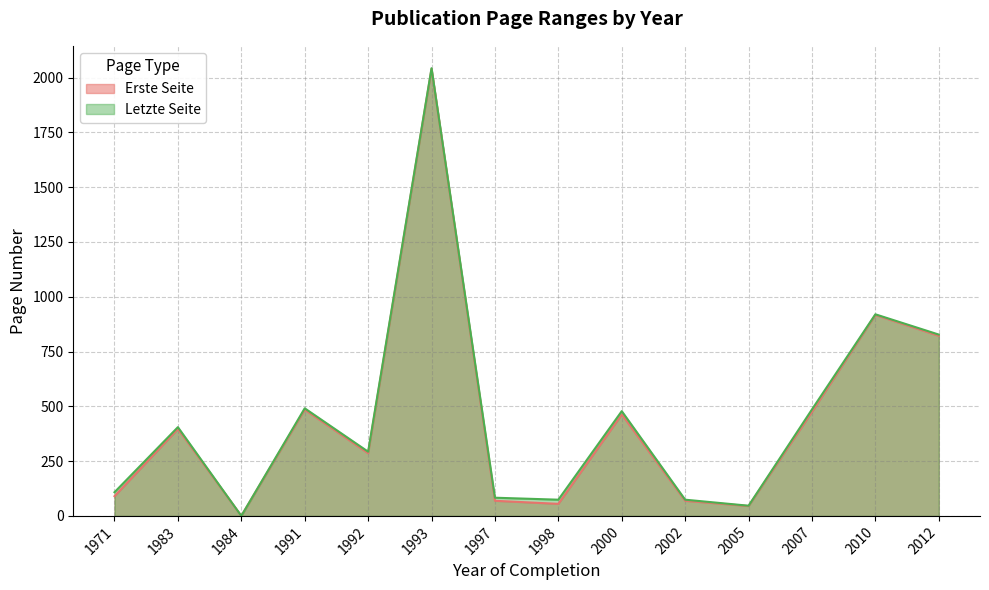

In Letzte Seite, how many points are higher than both neighbors (excluding endpoints)?

5